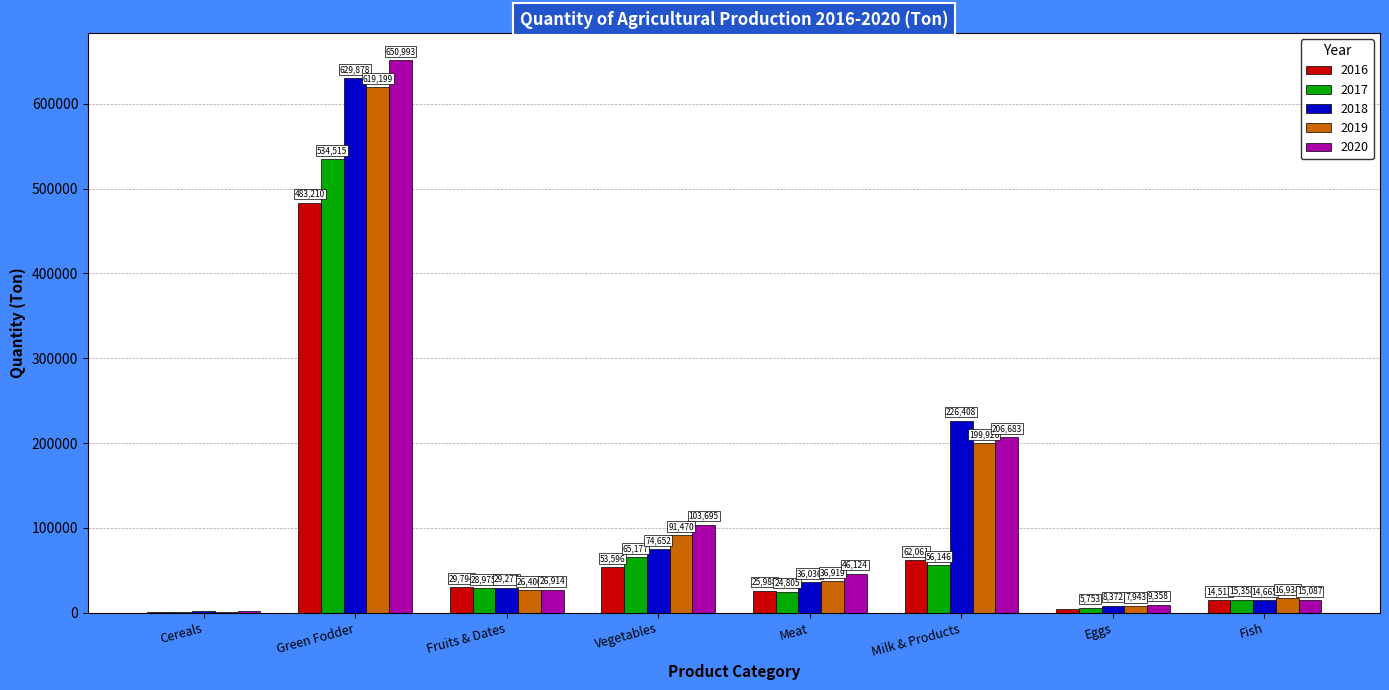

Where does the 2016 series first go above 29794?

Green Fodder